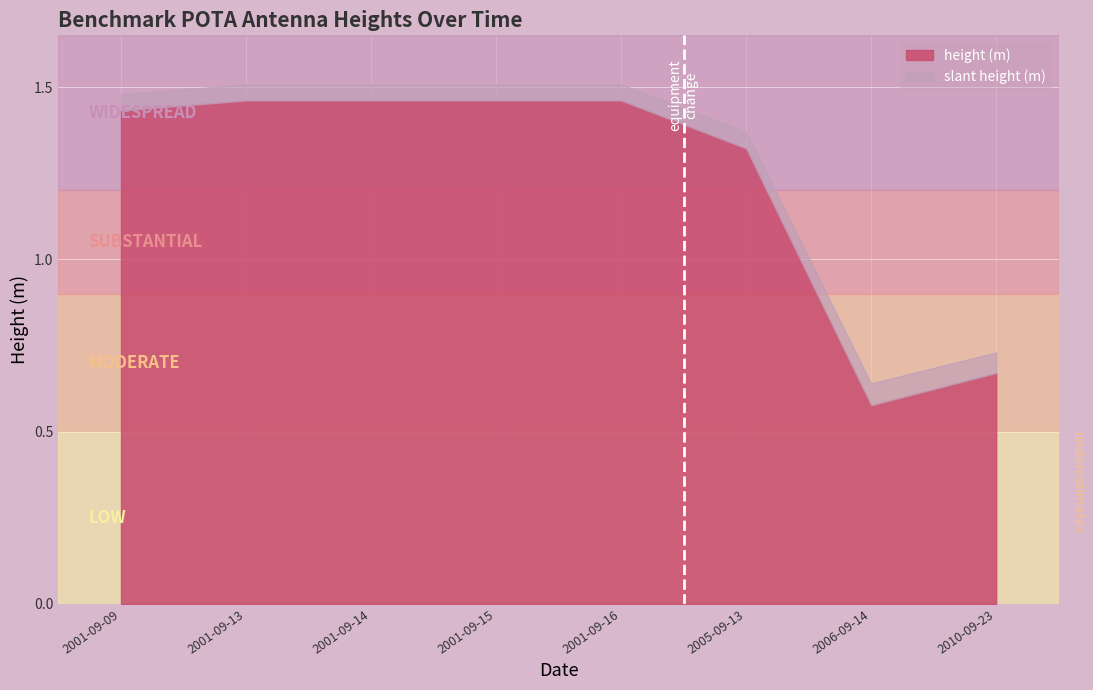

Is the value of height (m) at 2001-09-13 greater than the value of slant height (m) at 2001-09-09?

No